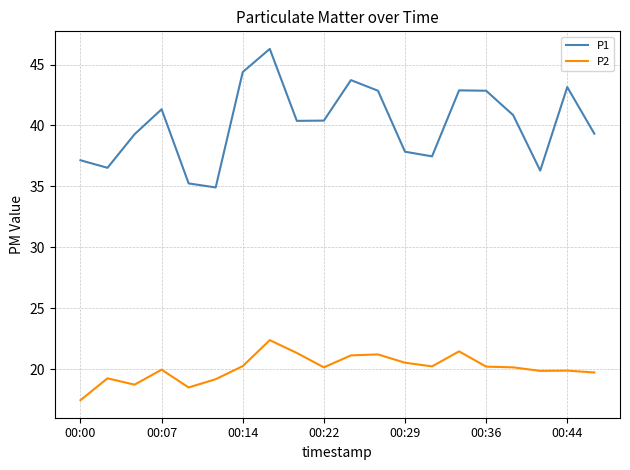

How many lines are shown in the chart?

2